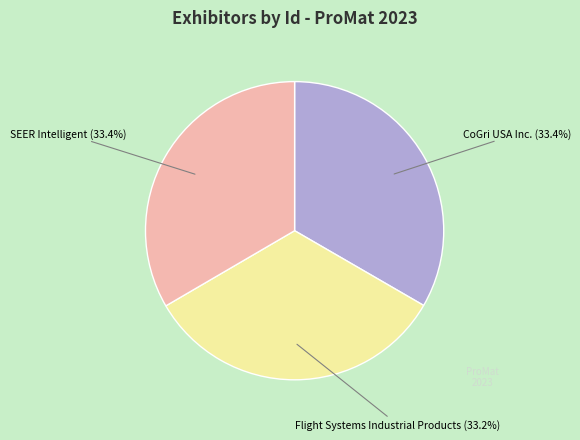

The Flight Systems Industrial Products slice represents 45% of the pie. True or false?

False